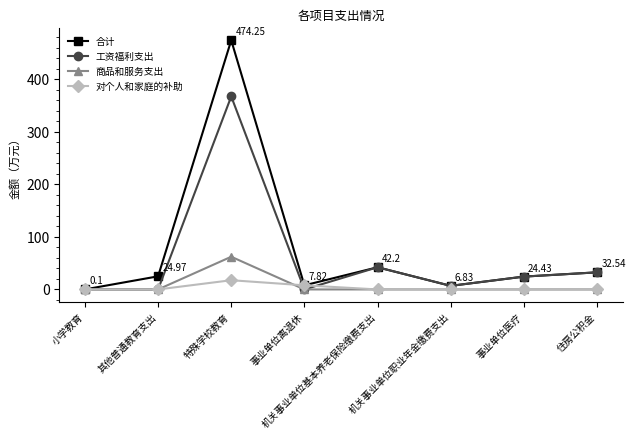

What is the difference between the 工资福利支出 values at 其他普通教育支出 and 事业单位医疗?

24.4